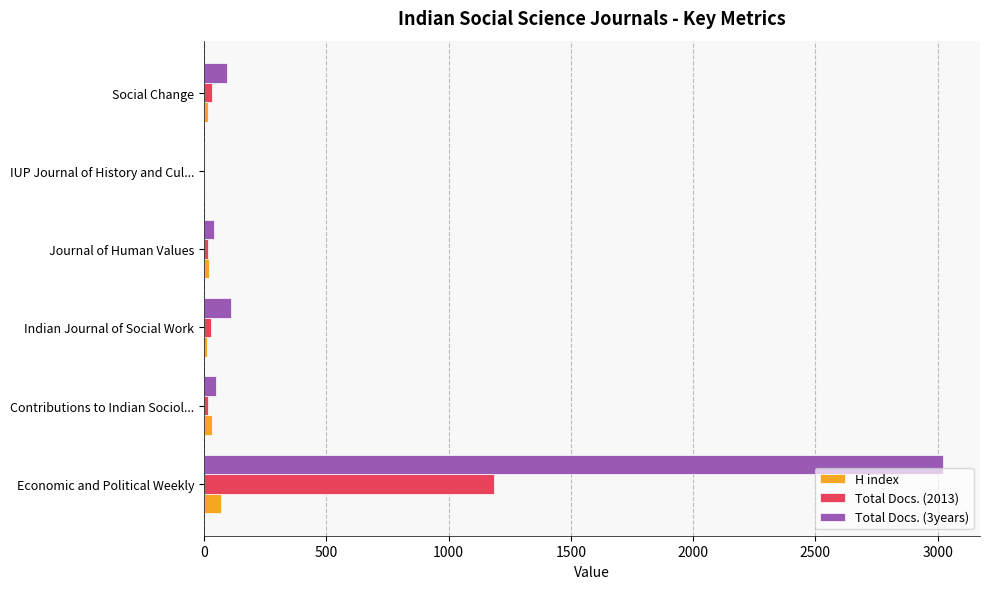

What is the total value across all series at Economic and Political Weekly?

4276